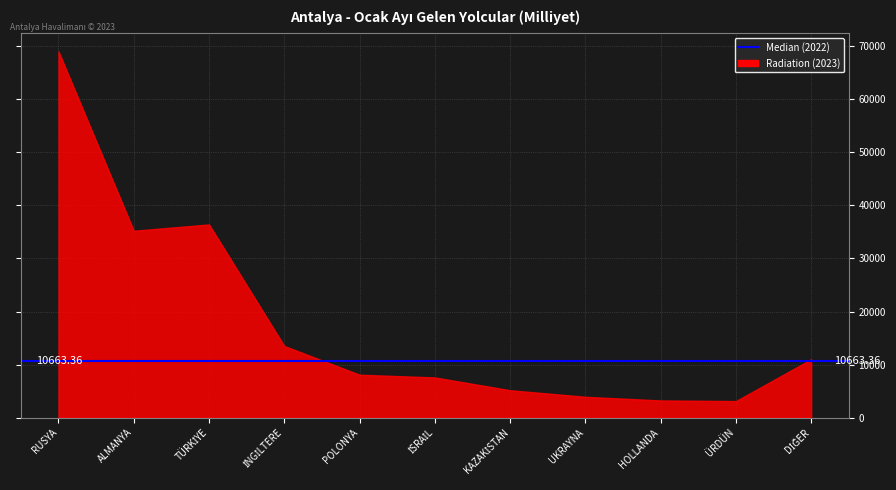

What is the difference between the maximum and minimum values?

65921